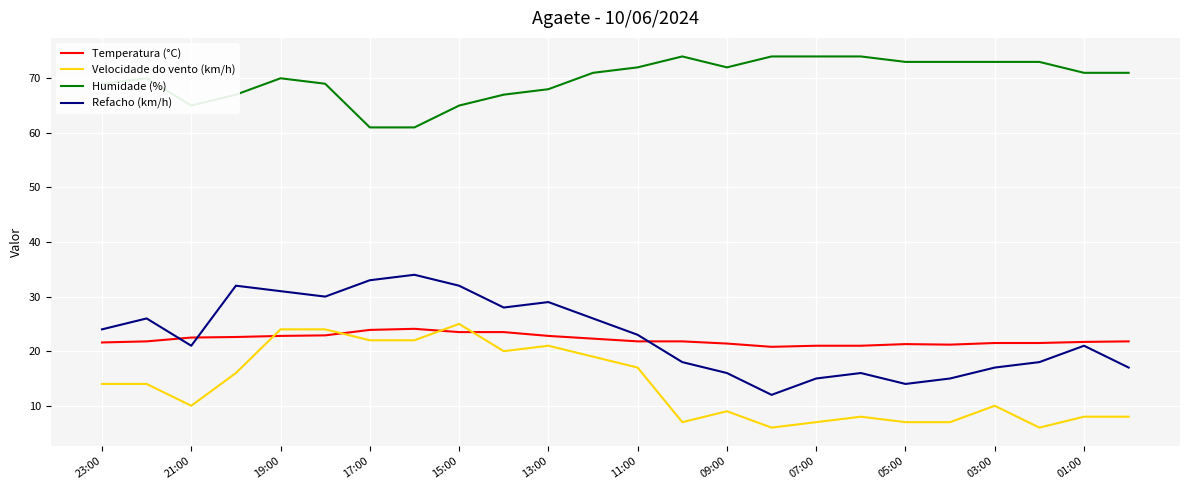

True or false: Humidade (%) and Velocidade do vento (km/h) cross at least once.

False